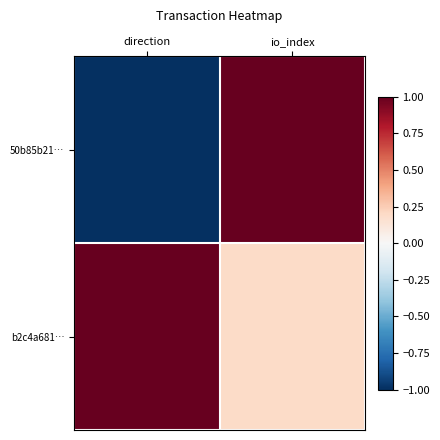

Which series has the largest range (max minus min)?

50b85b21…